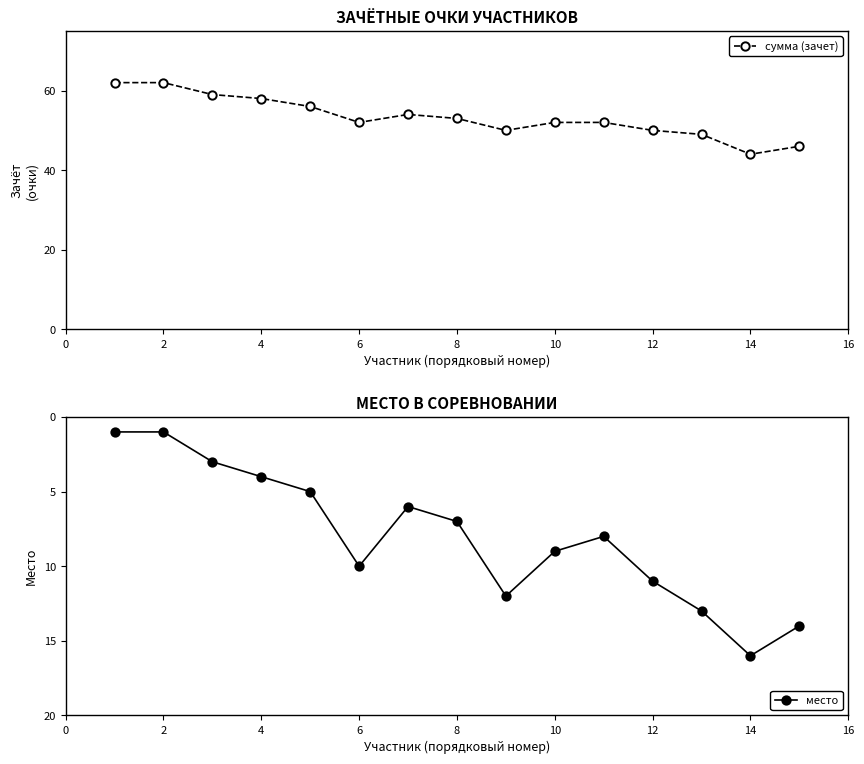

Reading left to right, extract all data points from this chart.

сумма (зачет): 62	62	59	58	56	52	54	53	50	52	52	50	49	44	46
место: 1	1	3	4	5	10	6	7	12	9	8	11	13	16	14